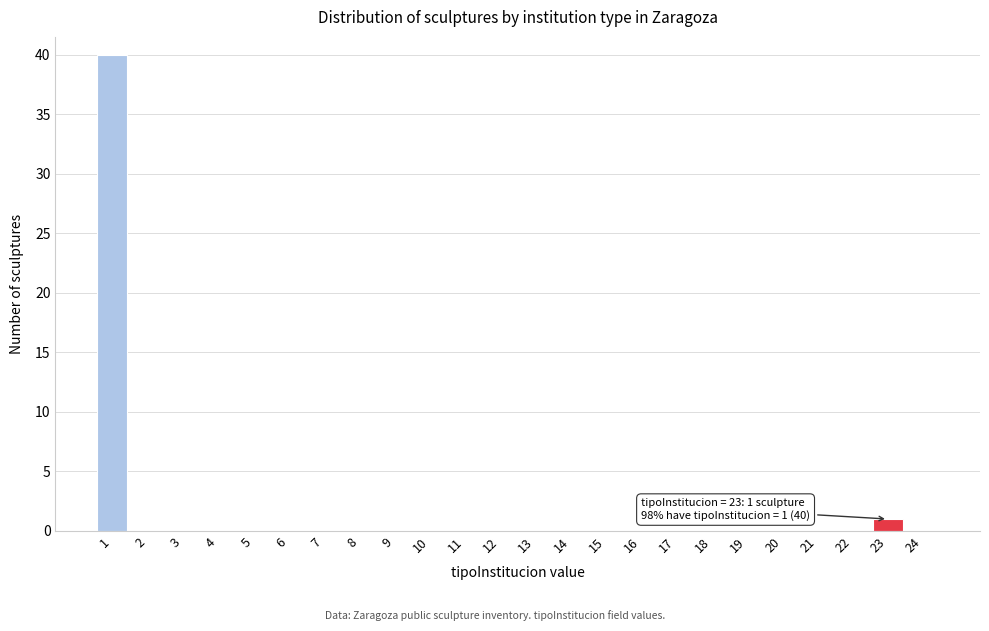

Reading left to right, list all the values displayed in this chart.

1=40	2=0	3=0	4=0	5=0	6=0	7=0	8=0	9=0	10=0	11=0	12=0	13=0	14=0	15=0	16=0	17=0	18=0	19=0	20=0	21=0	22=0	23=1	24=0